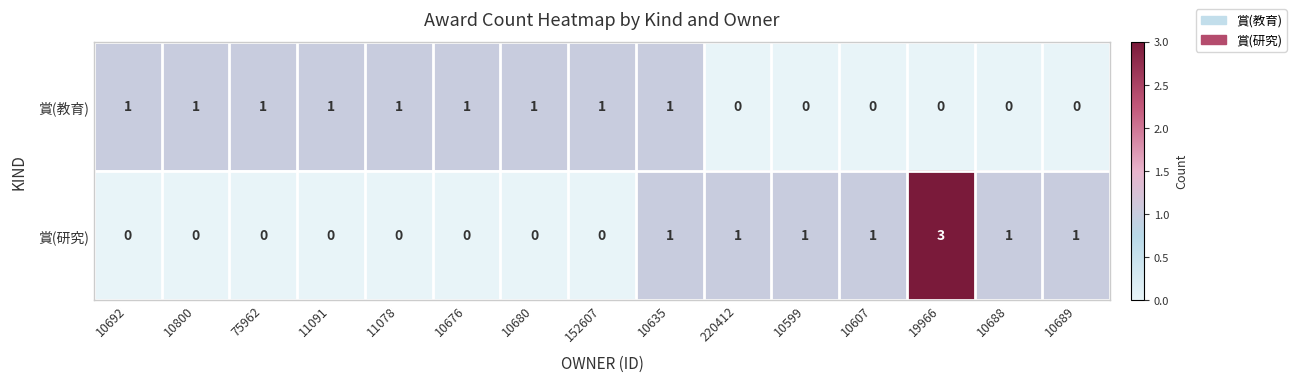

Which category has the highest value in the 賞(研究) series?

19966